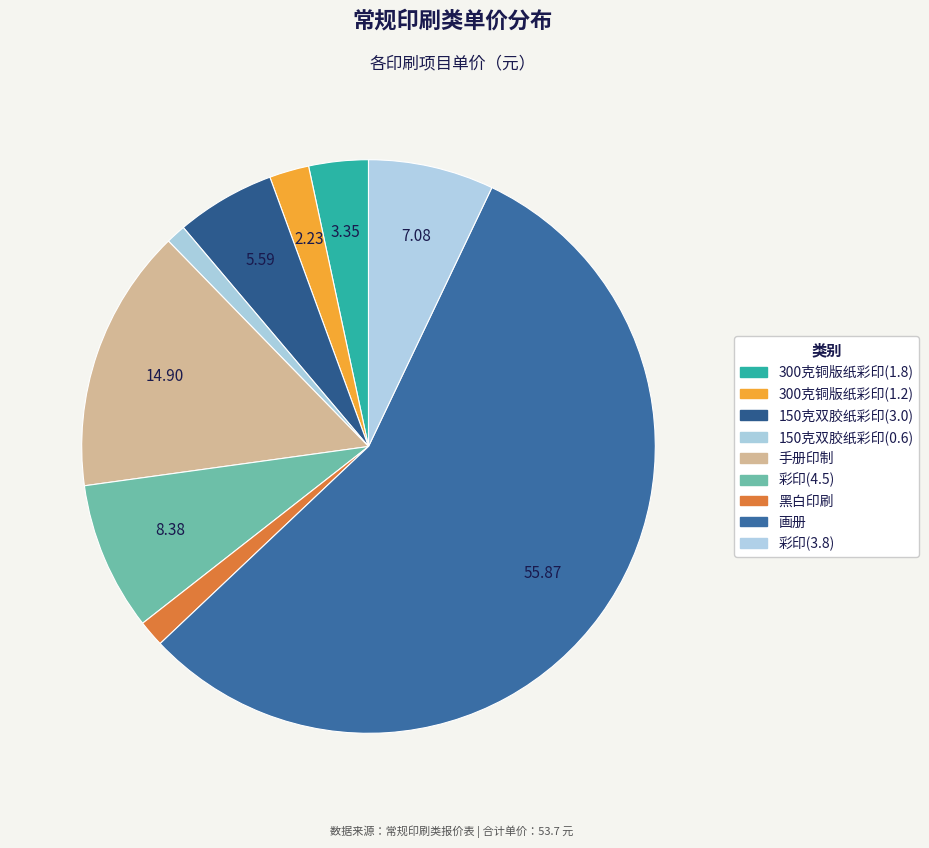

To the nearest percent, what is the difference between the largest and smallest slice percentages?

55%